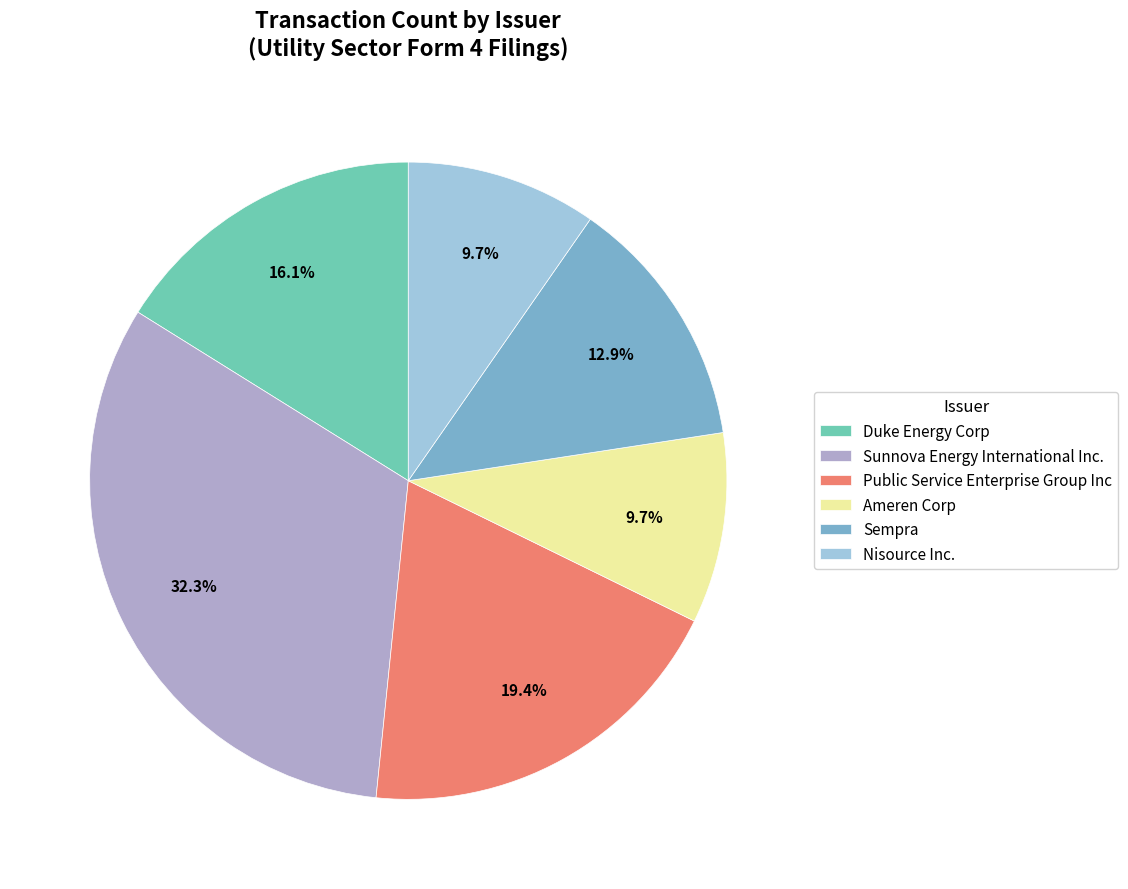

To the nearest percent, what percentage of the pie is Nisource Inc.?

10%